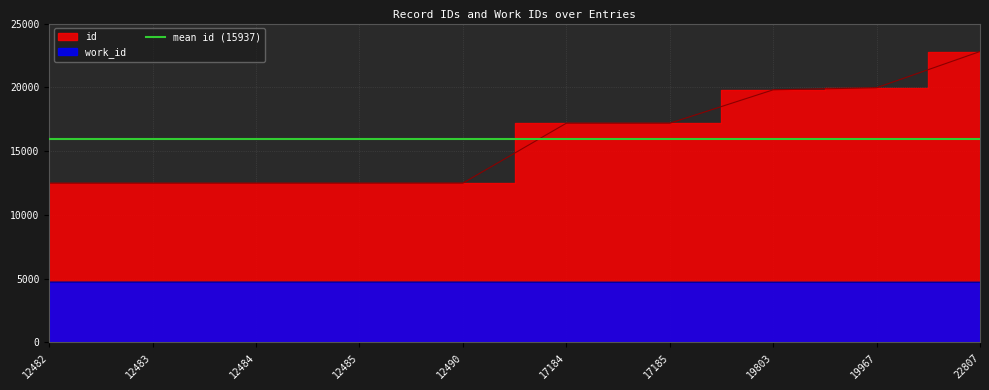

Does the chart display data point markers on the line(s)?

No